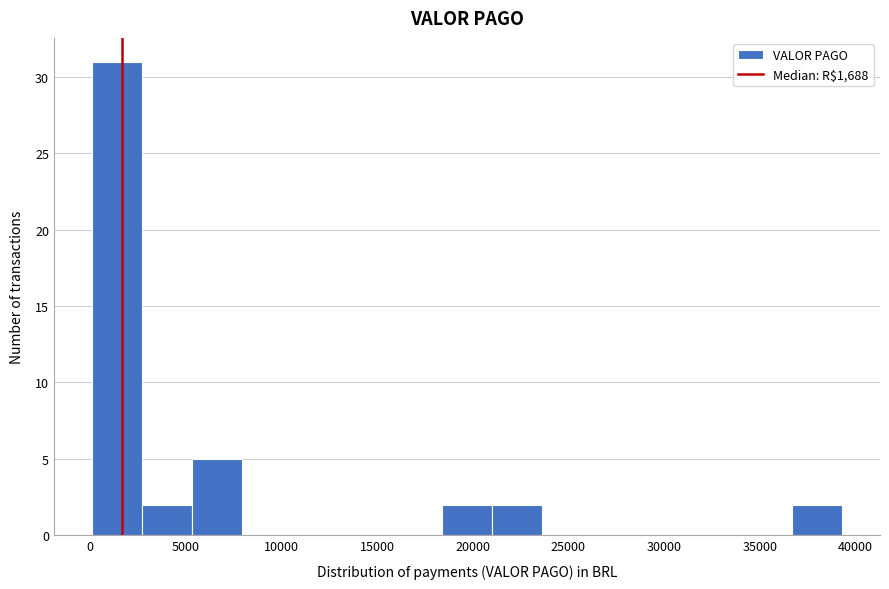

Reading left to right, transcribe this chart: for each bar, give the range it covers on the x-axis and its height. Neither the bar edges nor the heights are printed on the chart, so give them approximately, as read against the axes.

0 to 2500: 31
2500 to 5500: 2
5500 to 8000: 5
8000 to 10500: 0
10500 to 13000: 0
13000 to 16000: 0
16000 to 18500: 0
18500 to 21000: 2
21000 to 23500: 2
23500 to 26000: 0
26000 to 29000: 0
29000 to 31500: 0
31500 to 34000: 0
34000 to 36500: 0
36500 to 39500: 2